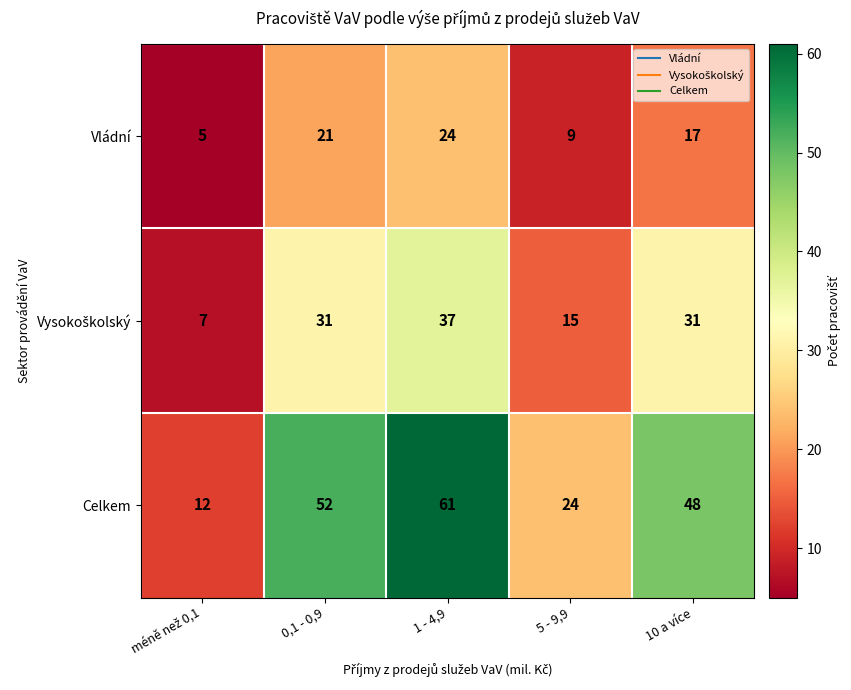

At which category is the sum across all series the highest?

1 - 4,9